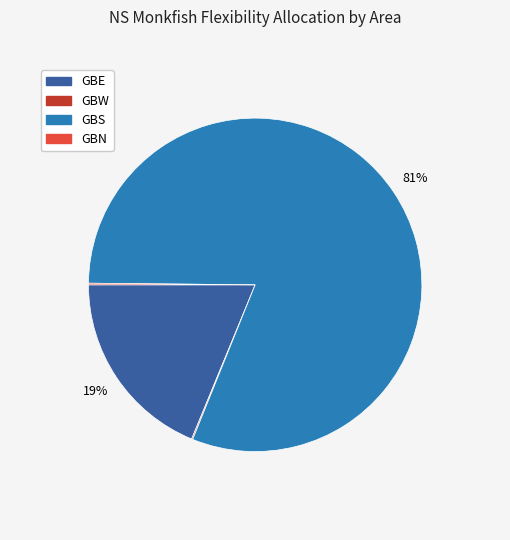

To the nearest percent, what portion does GBS represent?

81%